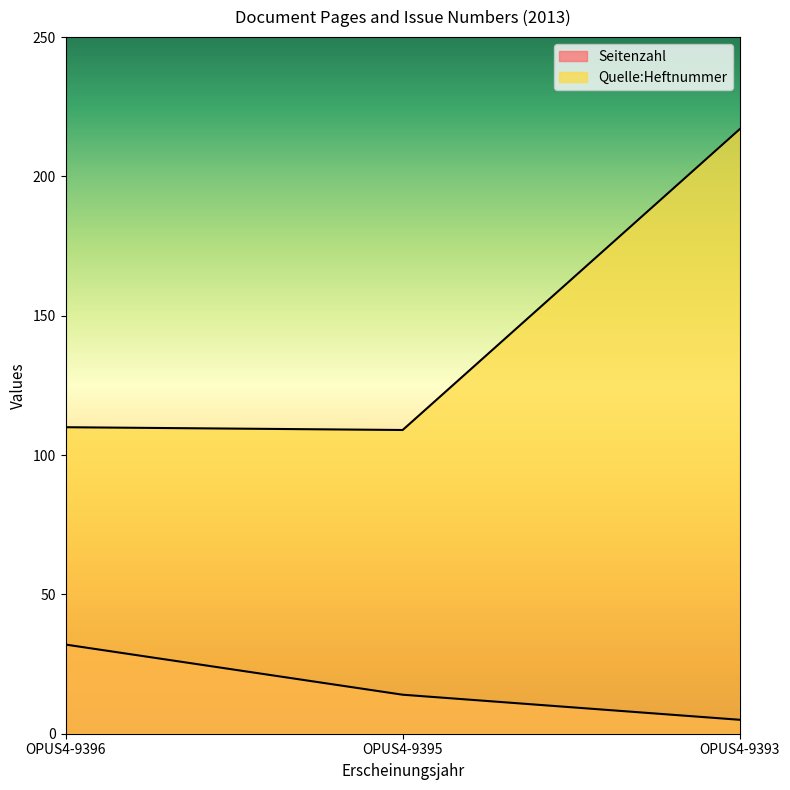

What is the value of the Seitenzahl point at the 3rd from the left?

5